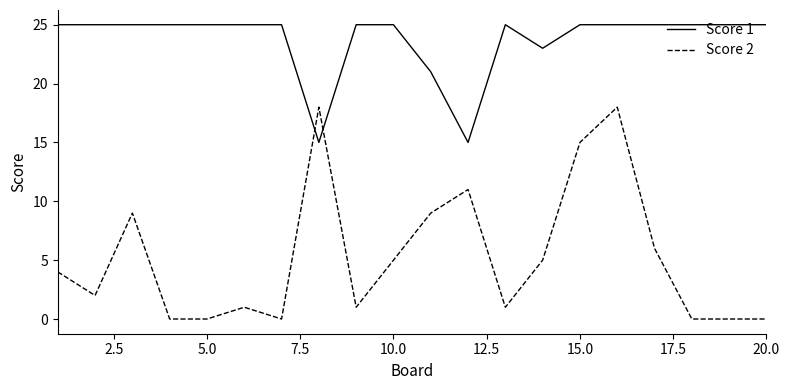

What are all the series names shown in the legend?

Score 1, Score 2